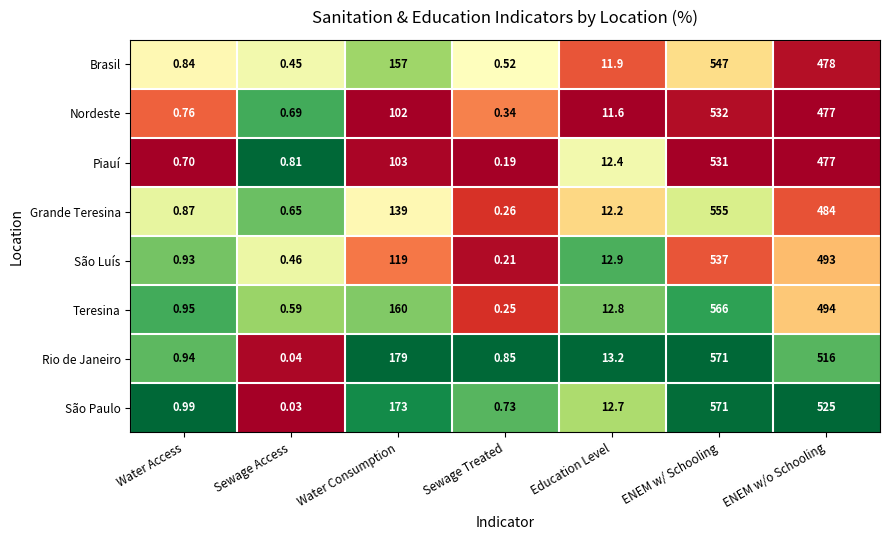

Which series changed the most between Sewage Access and ENEM w/o Schooling?

São Paulo